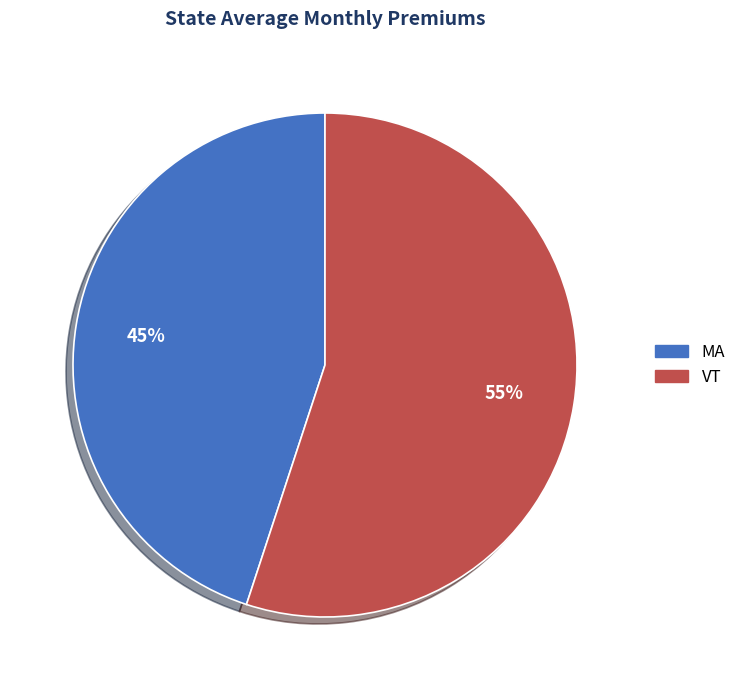

To the nearest percent, what is the difference between the largest and smallest slice percentages?

10%